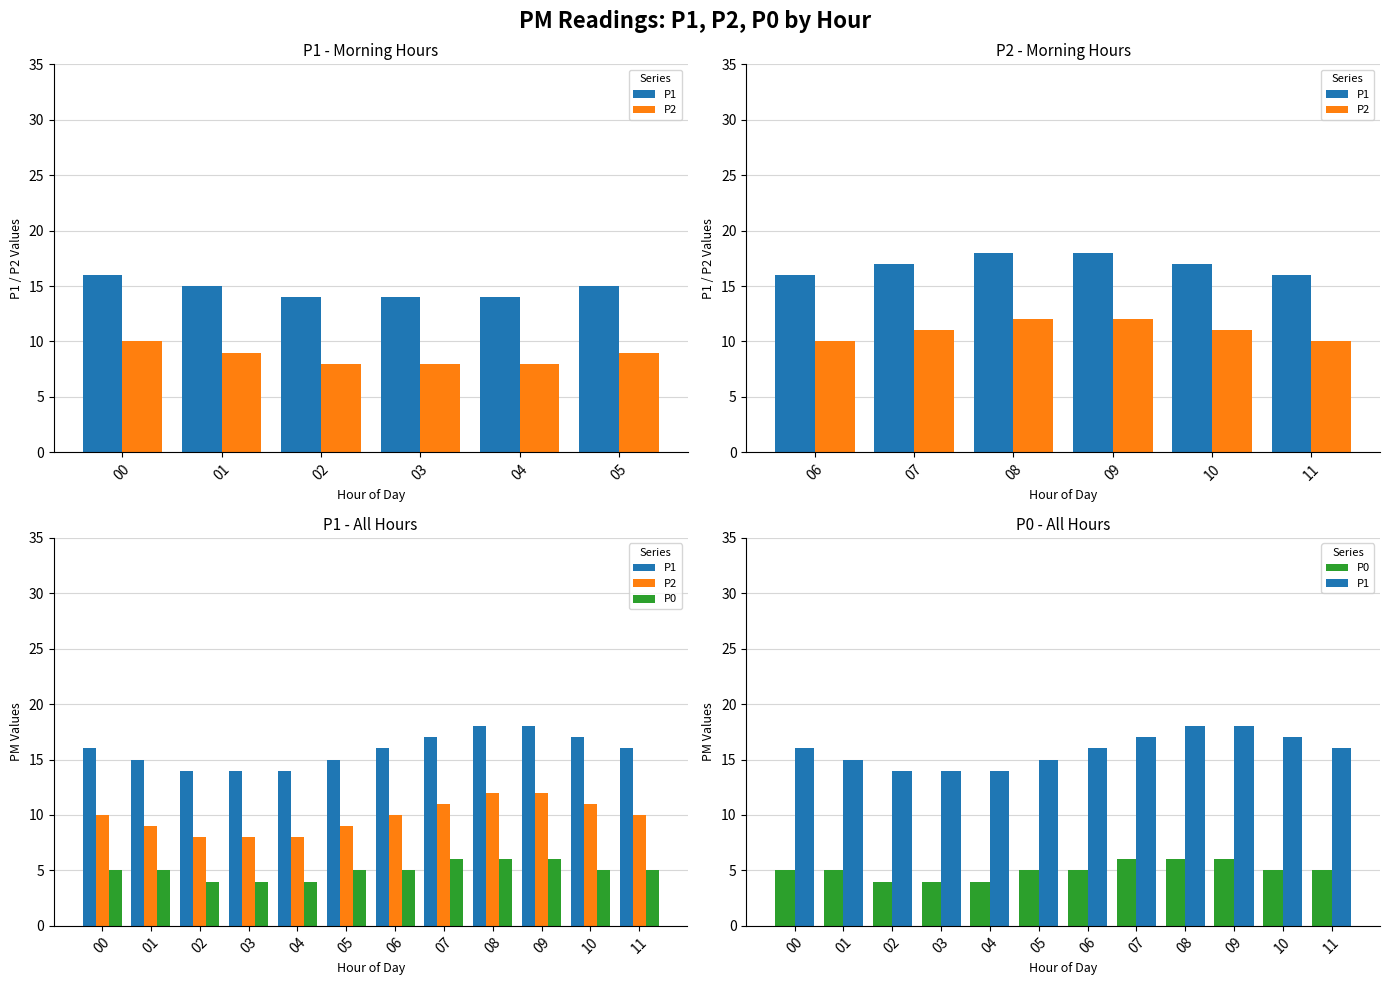

Rank the series by their maximum value, from lowest to highest.

P0, P2, P1